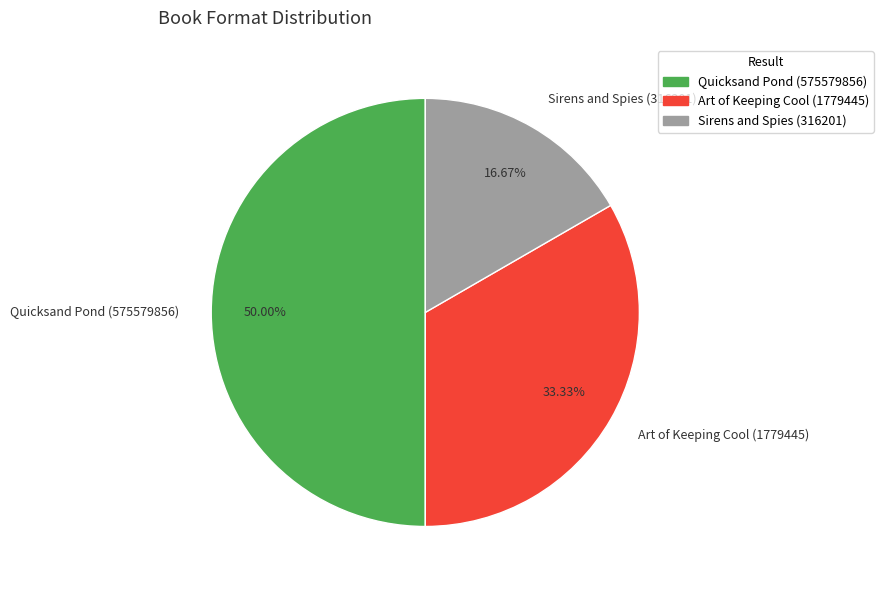

To the nearest percent, what is the combined percentage of Art of Keeping Cool (1779445) and Quicksand Pond (575579856)?

83%